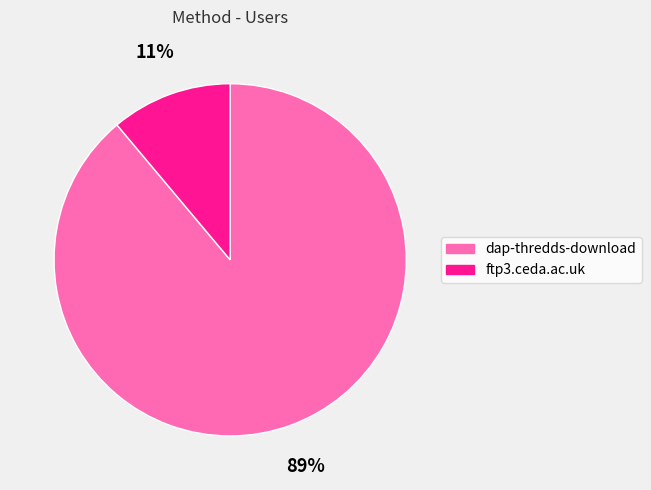

Combined, do ftp3.ceda.ac.uk and dap-thredds-download account for over 50%?

Yes